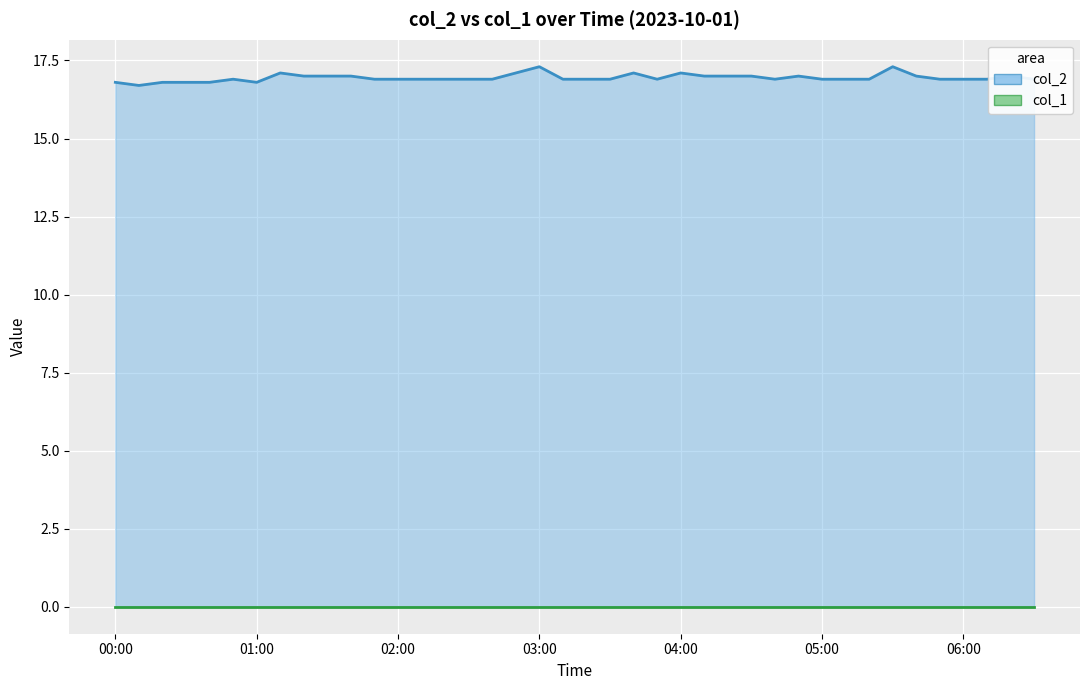

Read the value at 2023/10/01 00:10:00.

16.7